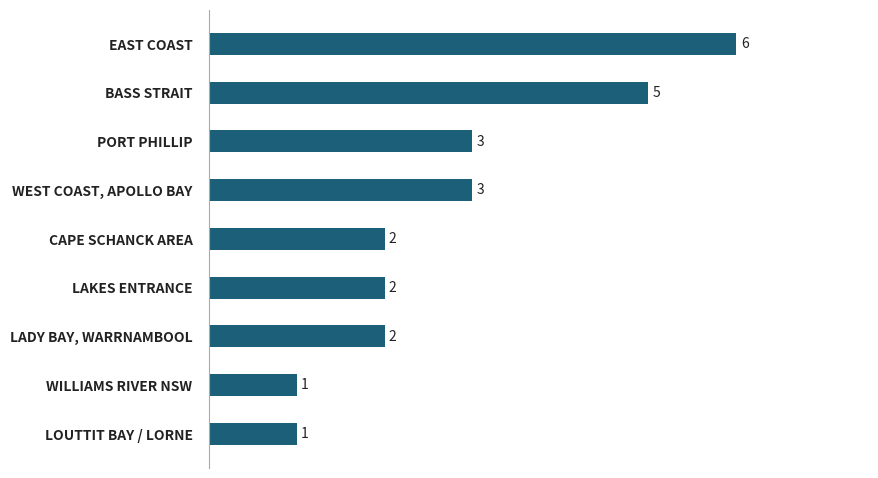

What is the greatest value displayed?

6